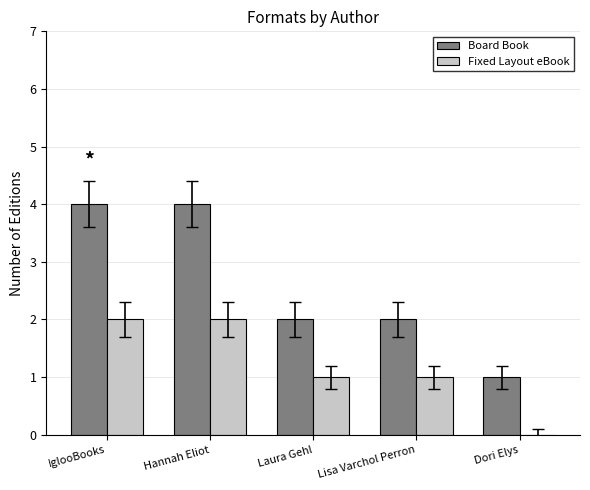

What is the sum of the Board Book values at Dori Elys and Hannah Eliot?

5